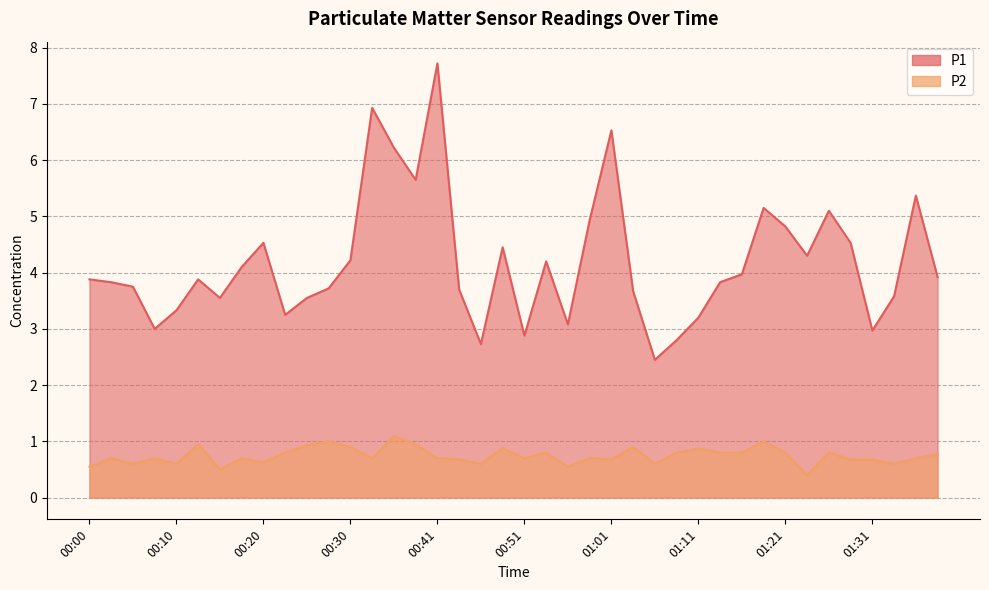

Reading left to right, transcribe all the data shown in this chart.

P1: 3.9	3.8	3.8	3.0	3.3	3.9	3.5	4.1	4.5	3.2	3.5	3.7	4.2	6.9	6.2	5.7	7.7	3.7	2.7	4.5	2.9	4.2	3.1	4.9	6.5	3.7	2.5	2.8	3.2	3.8	4.0	5.2	4.8	4.3	5.1	4.5	3.0	3.6	5.4	3.9
P2: 0.6	0.7	0.6	0.7	0.6	0.9	0.5	0.7	0.6	0.8	0.9	1.0	0.9	0.7	1.1	0.9	0.7	0.7	0.6	0.9	0.7	0.8	0.6	0.7	0.7	0.9	0.6	0.8	0.9	0.8	0.8	1.0	0.8	0.4	0.8	0.7	0.7	0.6	0.7	0.8